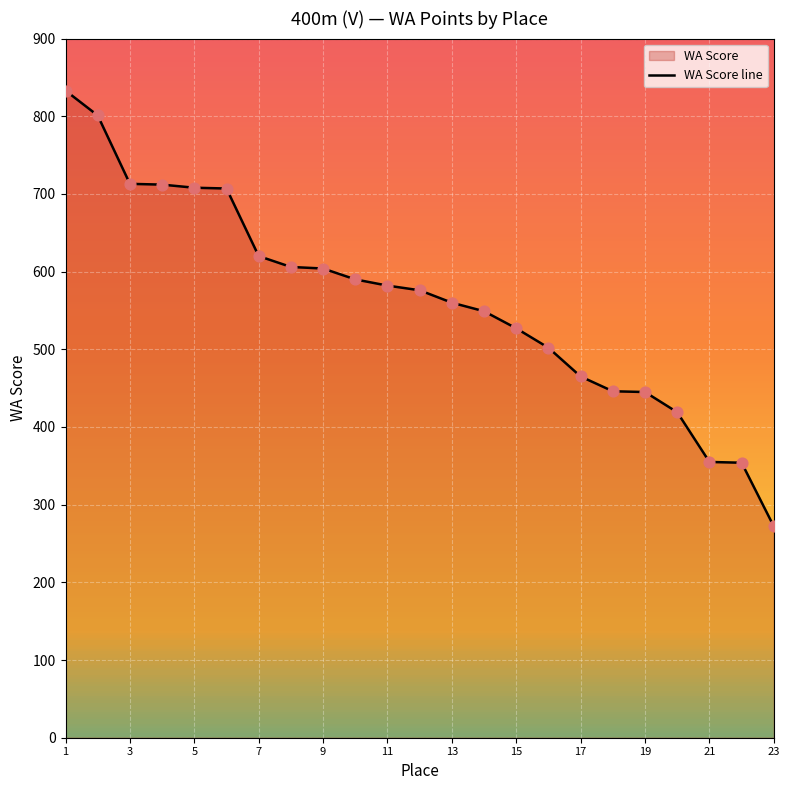

What is the change in value from 9 to 17?

-139